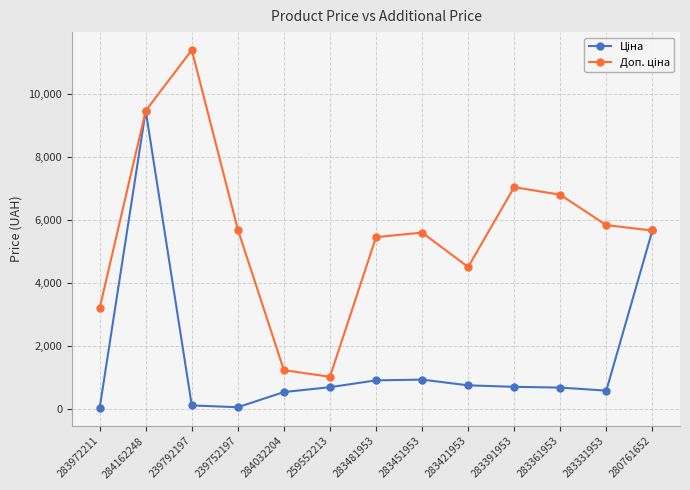

What is the total value across all series at 284032204?

1774.4